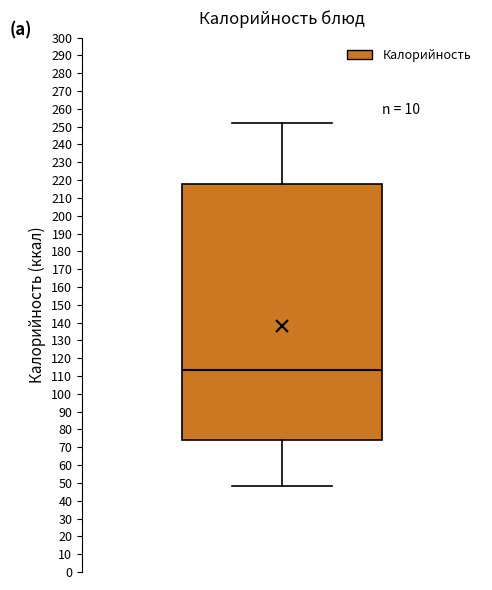

Transcribe this box plot: give where the median line is, the range the box spans, and where the two whiskers end, as read against the y-axis. The values are not printed on the chart, so give them approximately, as read against the axis.

median 114, box 74 to 218, whiskers 48 to 252